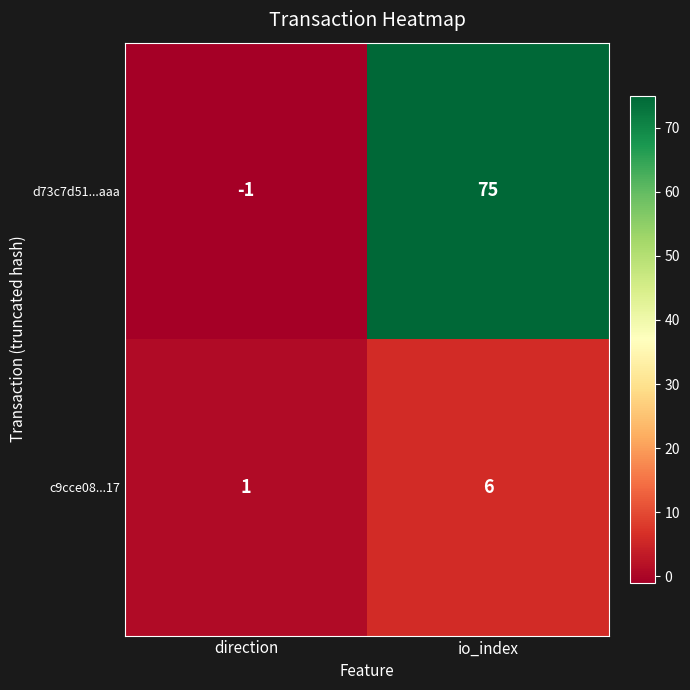

Which category has the lowest value across all series?

direction